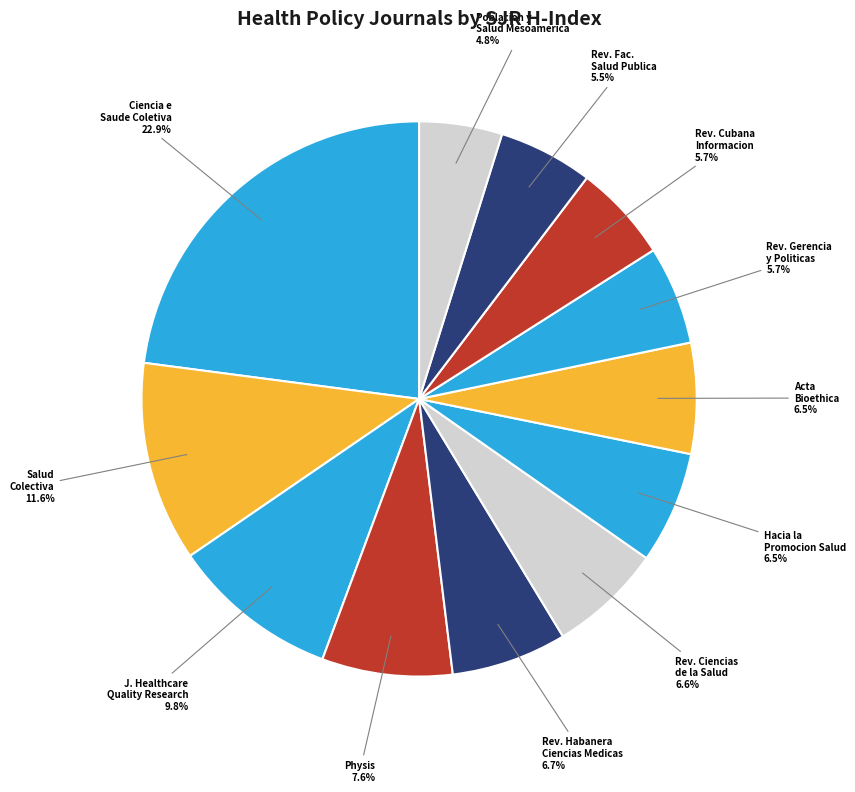

Which category has the smallest portion of the pie?

Poblacion y Salud Mesoamerica